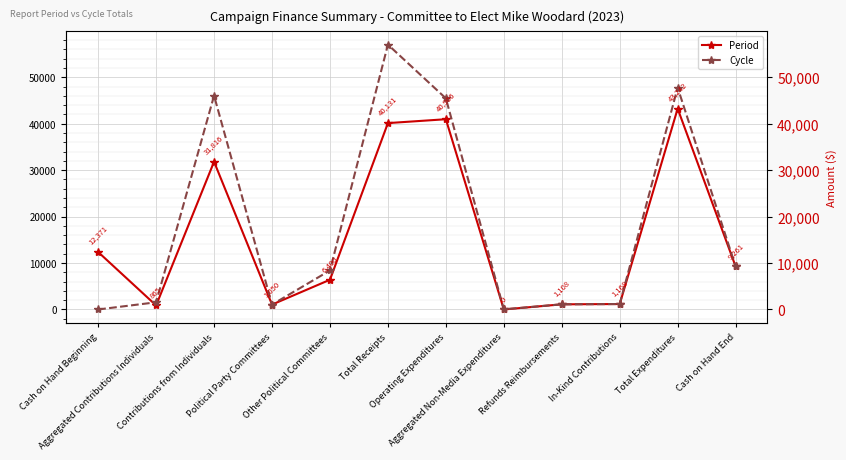

Reading left to right, what are all the values shown in this chart?

Period: 12371.4	865.0	31816.0	1050.0	6400.0	40131.0	40965.6	0.0	1108.0	1168.0	43241.7	9260.8
Cycle: 0.0	1545.0	46036.0	1050.0	8400.0	57031.0	45464.2	30.0	1108.0	1168.0	47770.3	9260.8